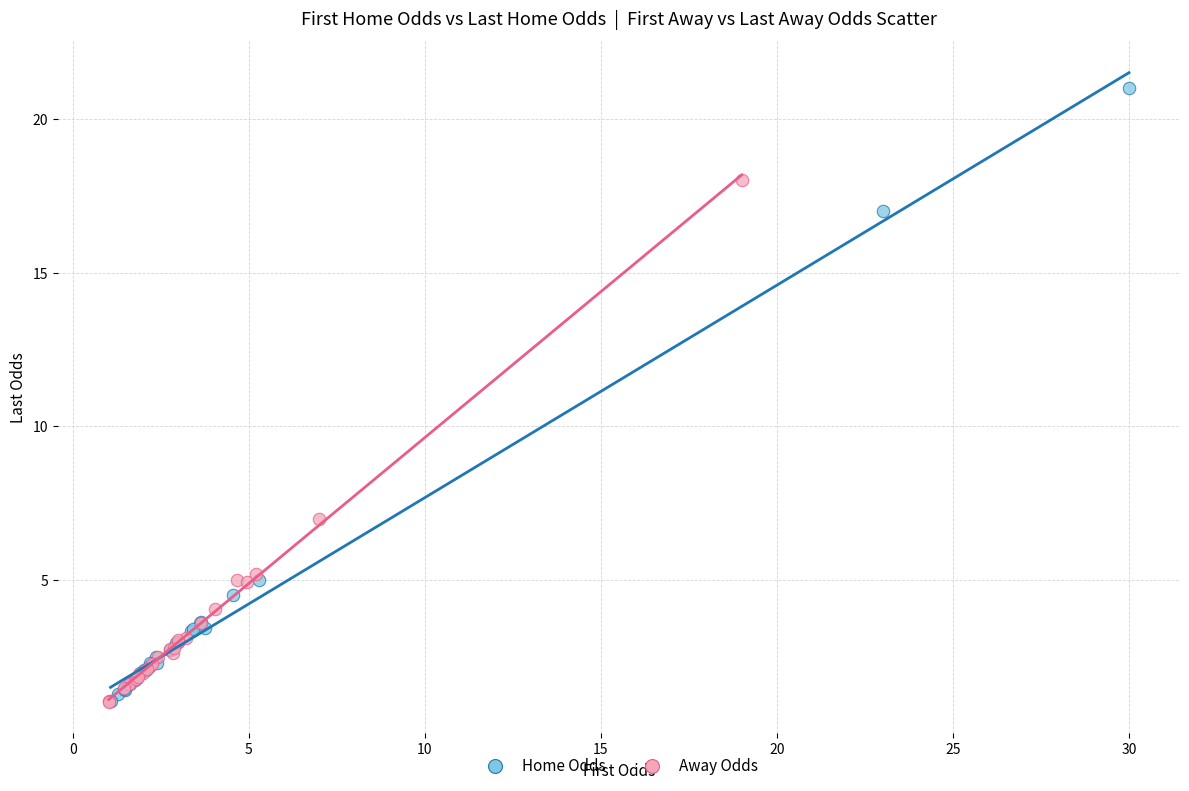

Which series has the widest spread of Y values?

Home Odds